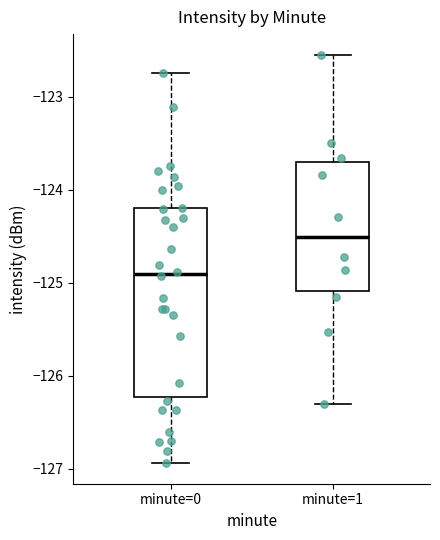

Reading left to right, read every box against the y-axis: the position of its median line, the range the box covers, and the ends of its whiskers. The values are not printed on the chart, so give them approximately, as read against the axis.

minute=0: median -124.9, box -126.2 to -124.2, whiskers -126.9 to -122.7
minute=1: median -124.5, box -125.1 to -123.7, whiskers -126.3 to -122.5